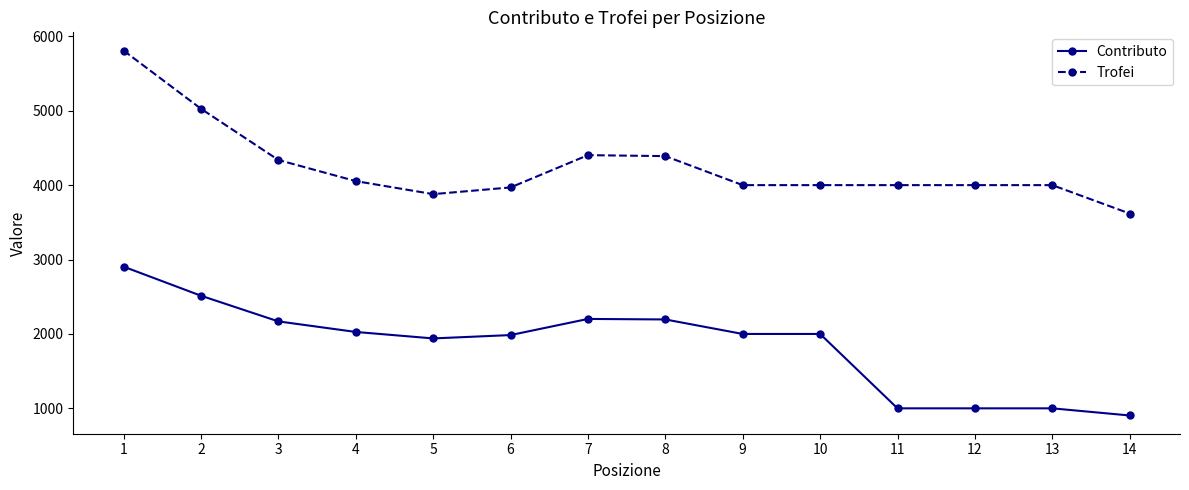

What is the value of the Trofei point at the 3rd from the left?

4339